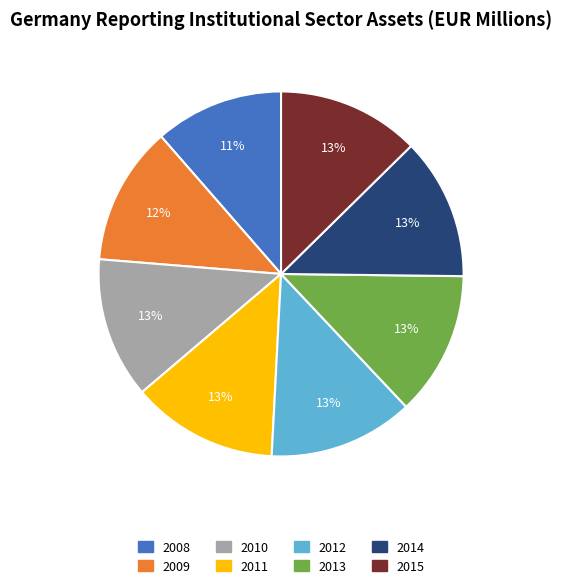

Does any single category account for the majority?

No